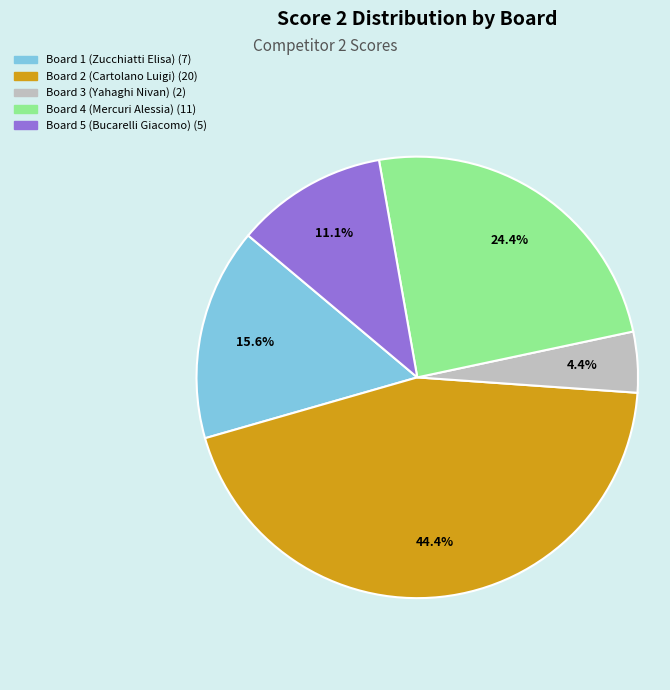

Approximately how many times larger is the value at Board 2 (Cartolano Luigi) compared to Board 4 (Mercuri Alessia)?

1.8